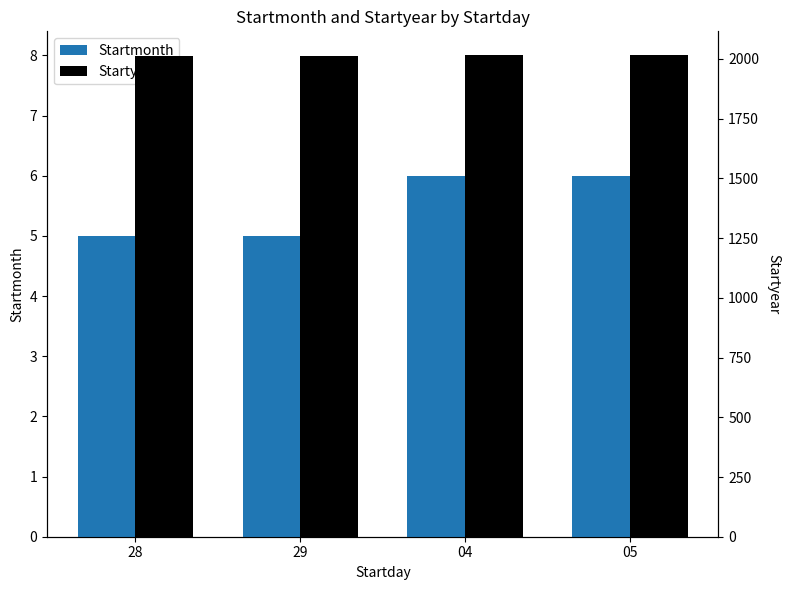

List the labels in order of Startmonth value, largest first.

04, 05, 28, 29